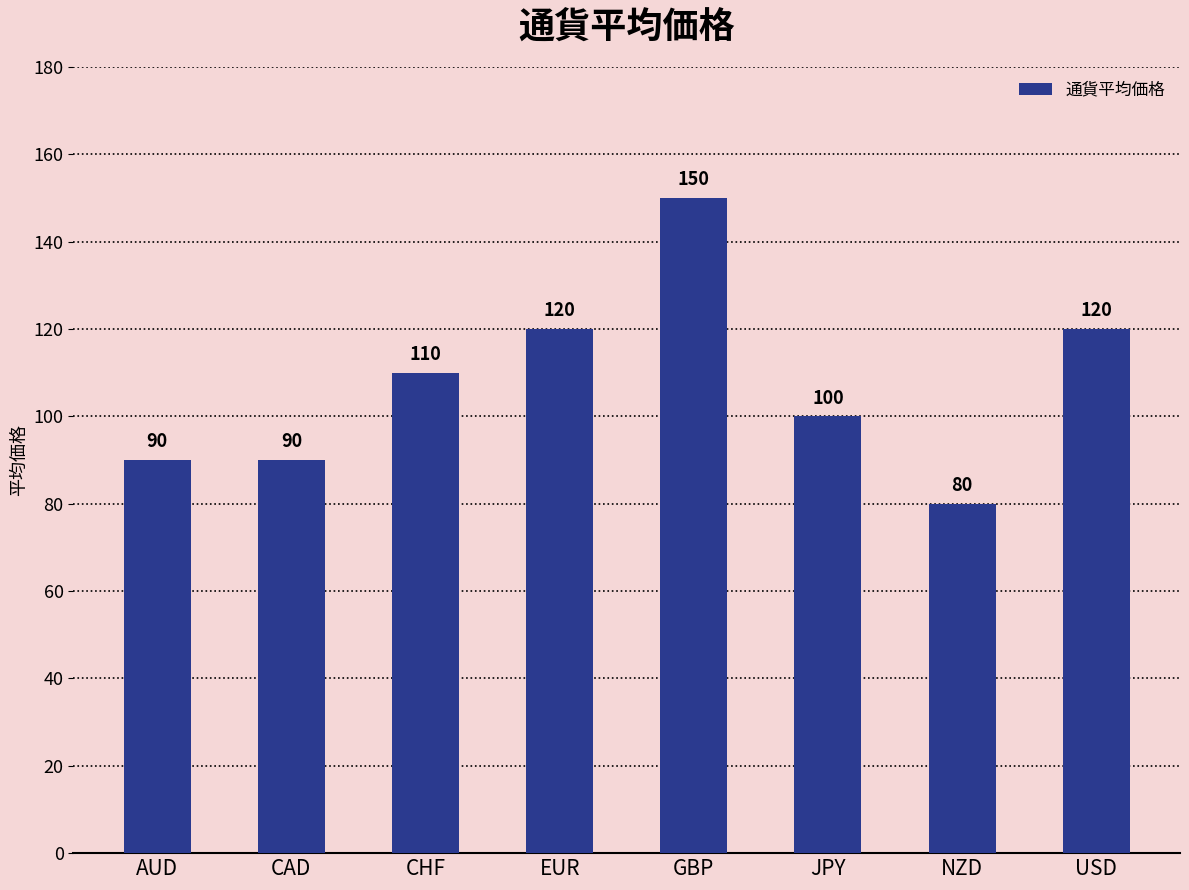

Count the number of categories in the chart.

8